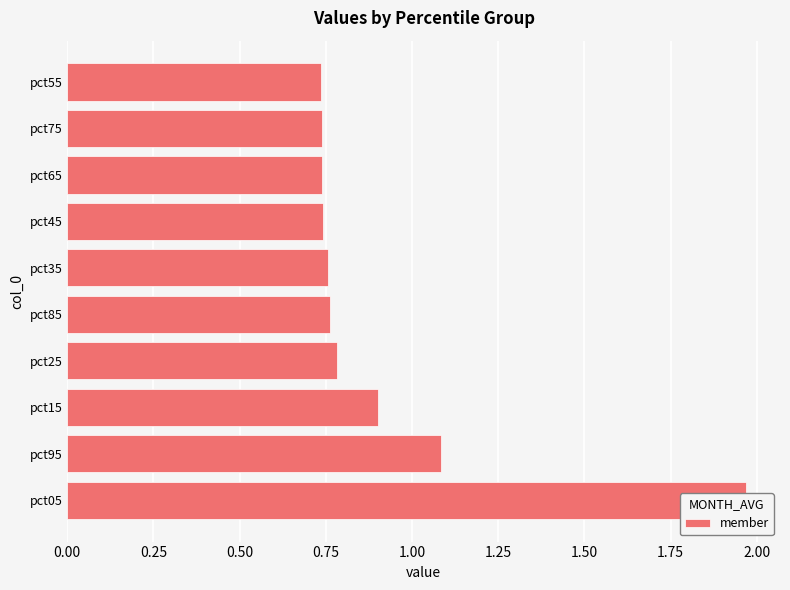

What is the greatest value displayed?

2.0